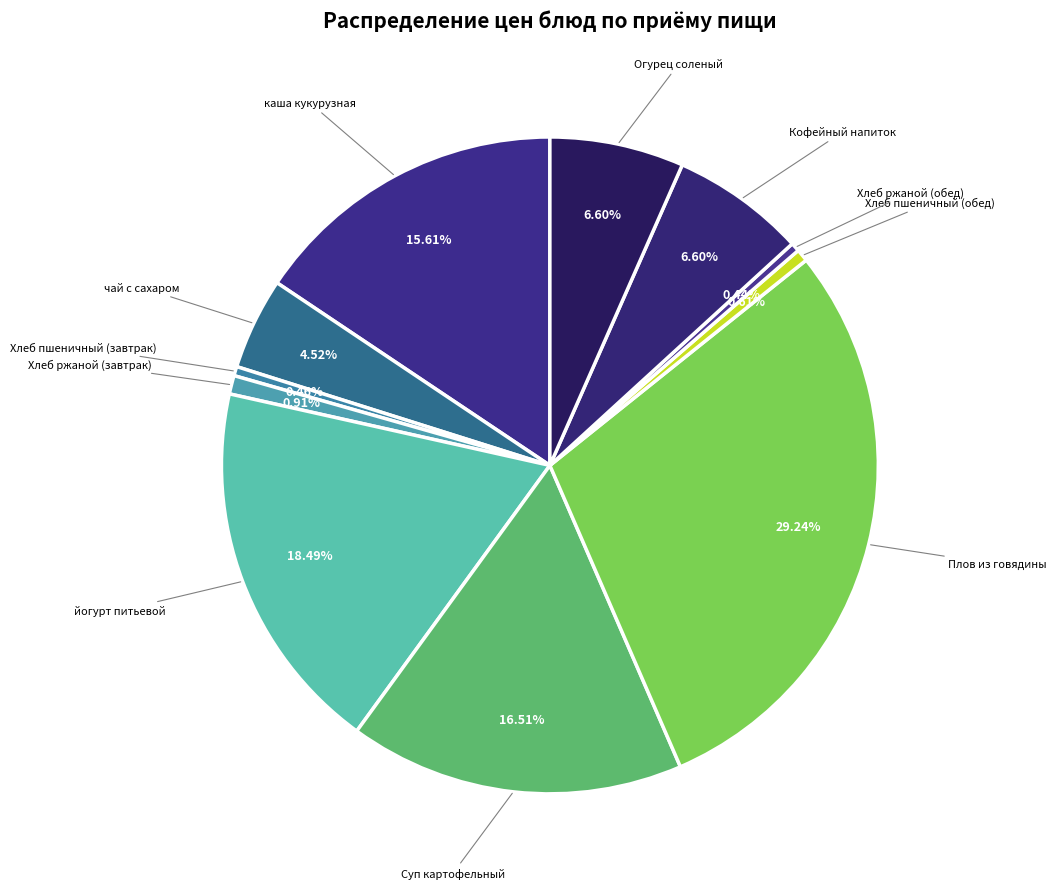

To the nearest percent, what is the difference between the largest and smallest slice percentages?

29%